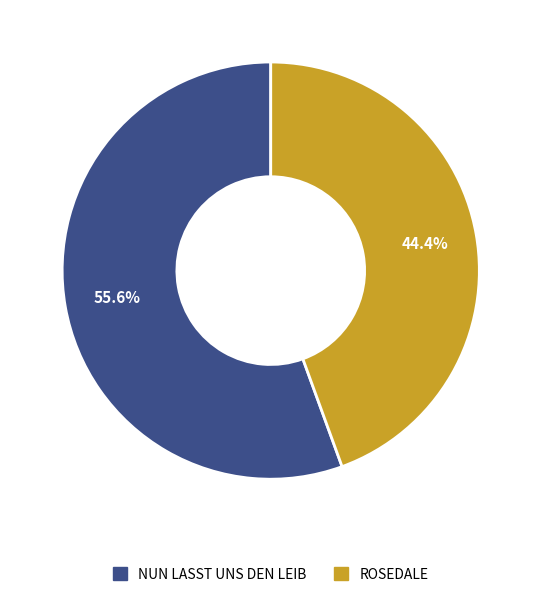

Is there a majority slice in this chart?

Yes